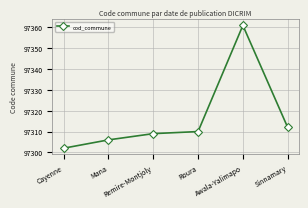

Reading left to right, transcribe all the data shown in this chart.

Cayenne=97302	Mana=97306	Remire-Montjoly=97309	Roura=97310	Awala-Yalimapo=97361	Sinnamary=97312